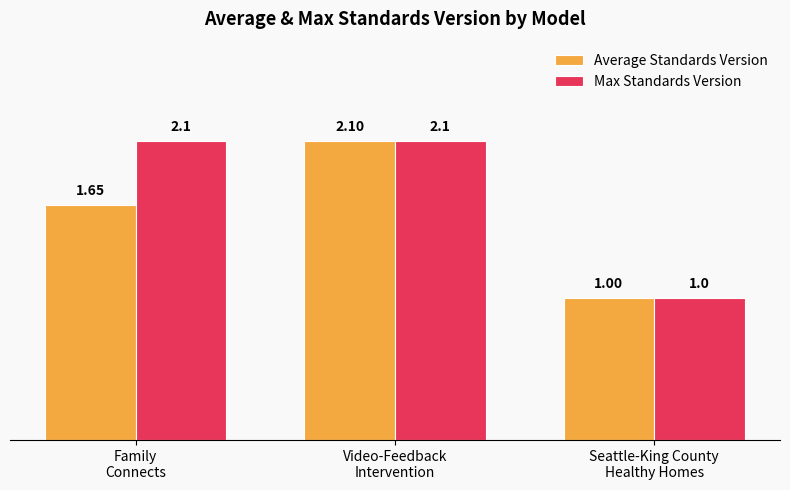

How many groups of bars are there?

3